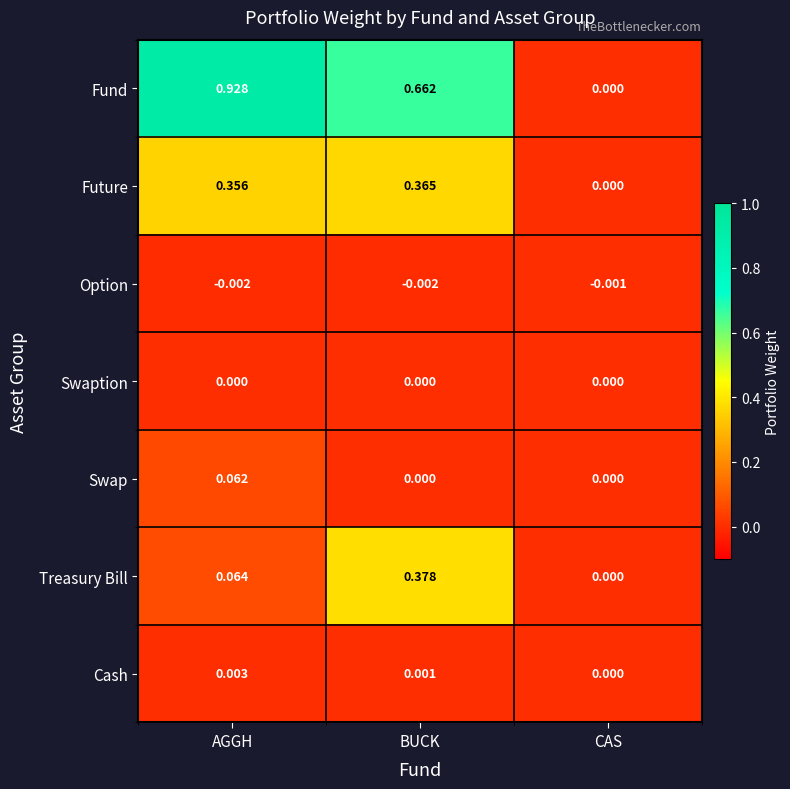

Between AGGH and BUCK, which series saw the biggest shift?

Treasury Bill